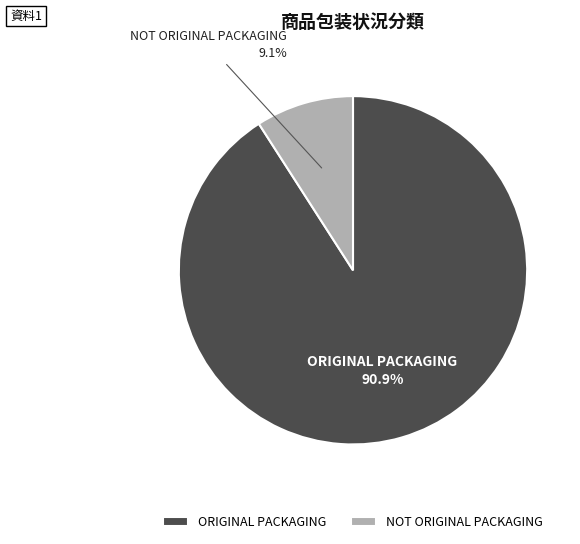

Does NOT ORIGINAL PACKAGING represent more than half of the total?

No